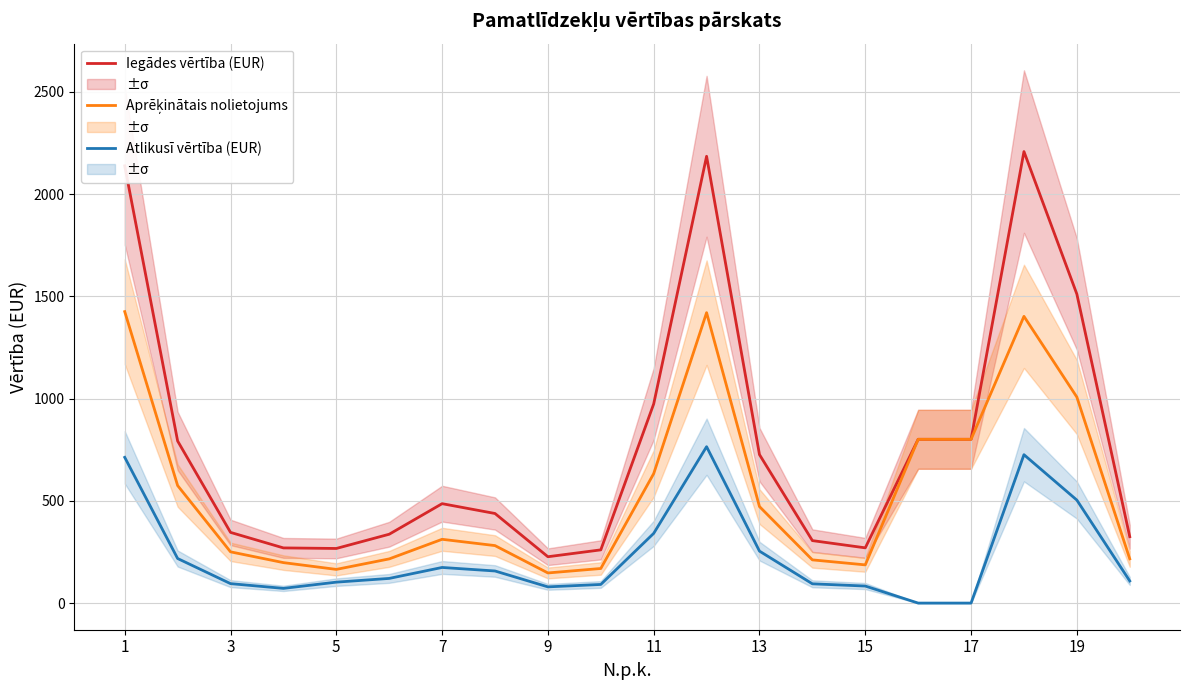

Rank the series by their average value, from highest to lowest.

Iegādes vērtība (EUR), Aprēķinātais nolietojums, Atlikusī vērtība (EUR)